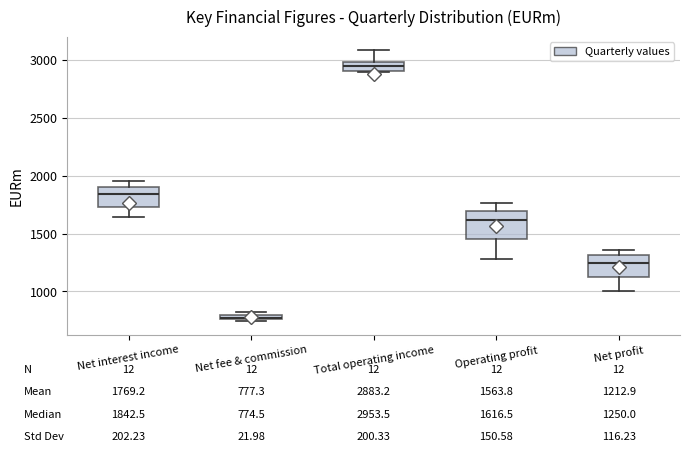

Which box's median line is the highest?

Total operating income